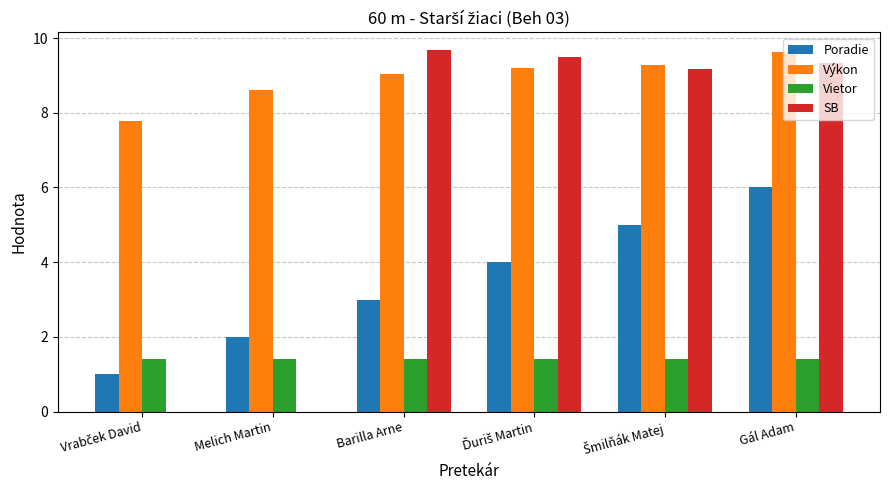

Reading left to right, what are all the values shown in this chart?

Poradie: 1.0	2.0	3.0	4.0	5.0	6.0
Výkon: 7.8	8.6	9.1	9.2	9.3	9.6
Vietor: 1.4	1.4	1.4	1.4	1.4	1.4
SB: 0.0	0.0	9.7	9.5	9.2	9.3